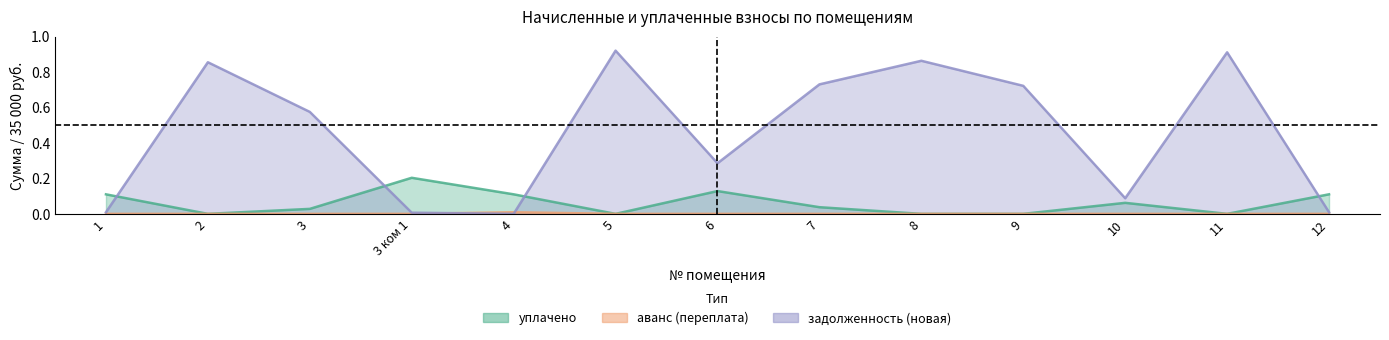

In уплачено, how many points are higher than both neighbors (excluding endpoints)?

3